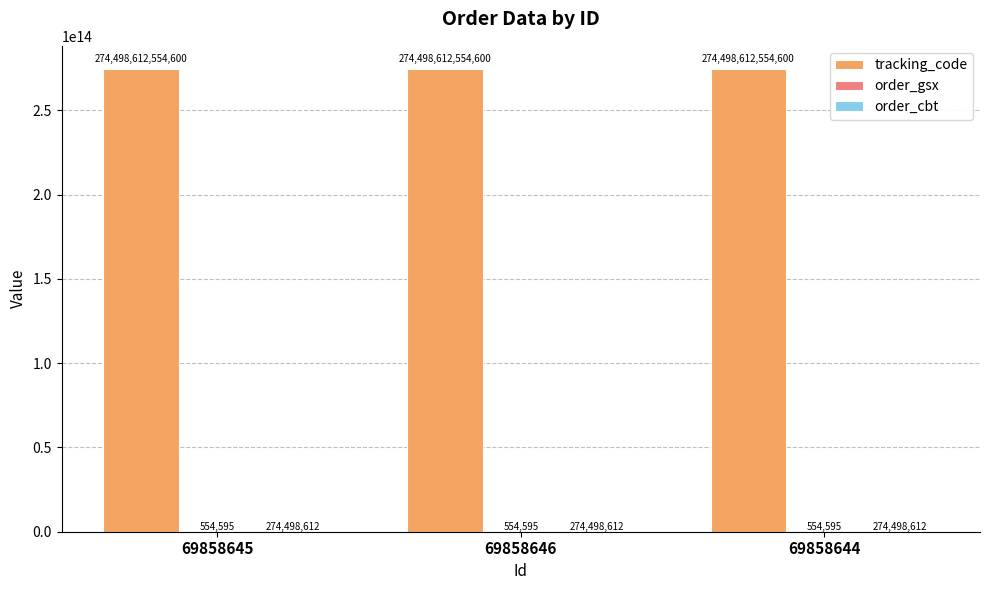

Which series has the largest total across all categories?

tracking_code